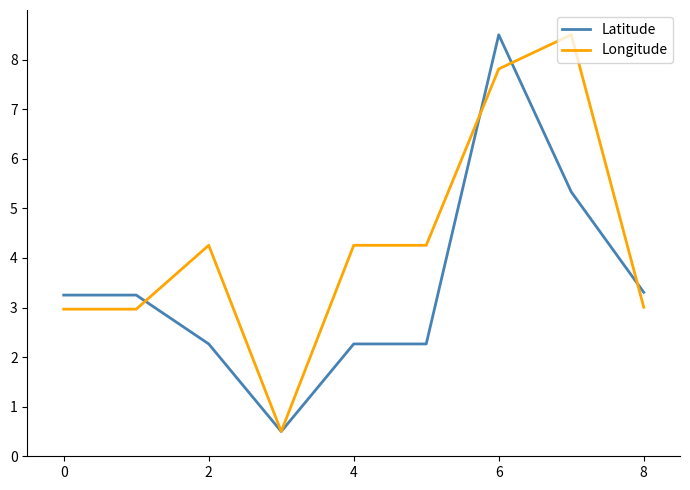

Which series has the largest total across all categories?

Longitude